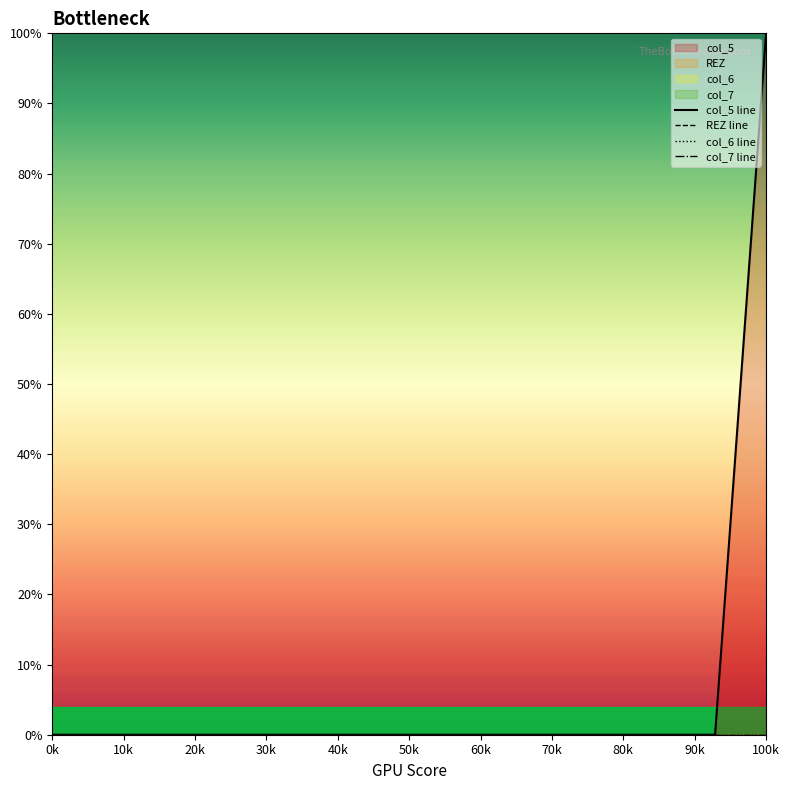

Reading left to right, what are all the values shown in this chart?

col_5 line: 0	0	0	0	0	0	0	0	0	0	0	0	0	0	100
REZ line: 0	0	0	0	0	0	0	0	0	0	0	0	0	0	0
col_6 line: 0	0	0	0	0	0	0	0	0	0	0	0	0	0	0
col_7 line: 0	0	0	0	0	0	0	0	0	0	0	0	0	0	0